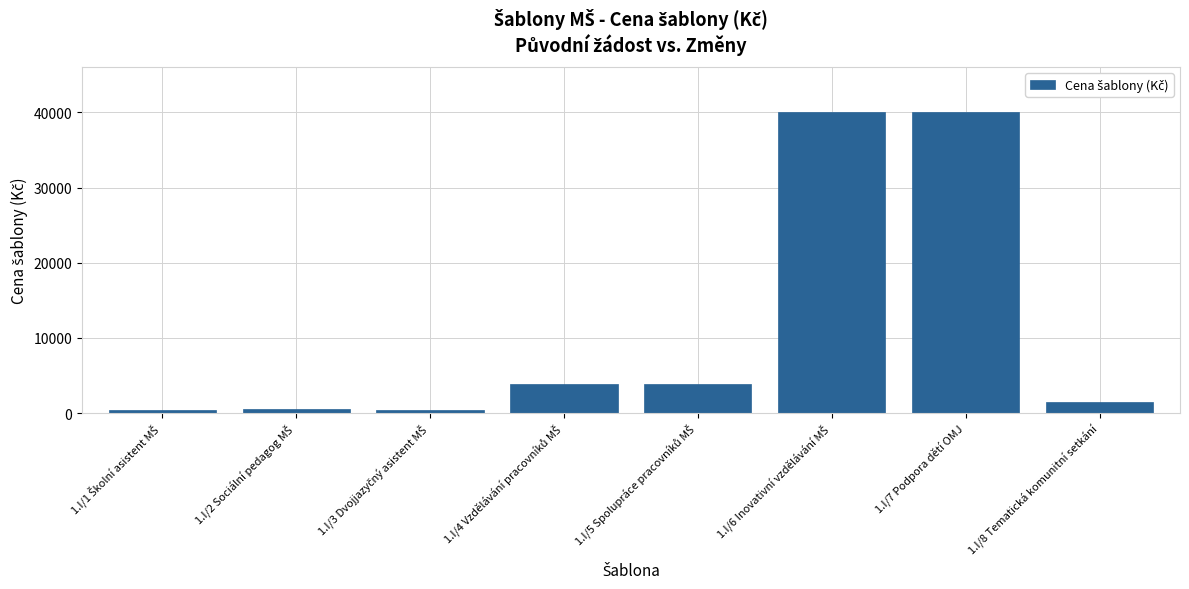

Is it true that the value at 1.I/8 Tematická komunitní setkání is 1463?

True